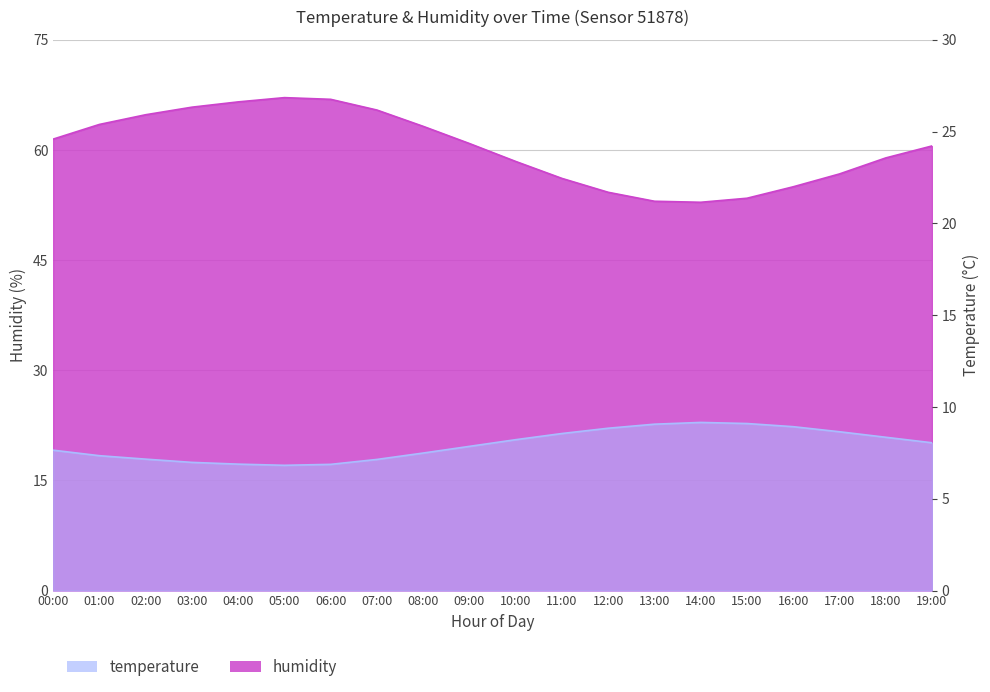

What is the label of the 3rd point from the left?

02:00